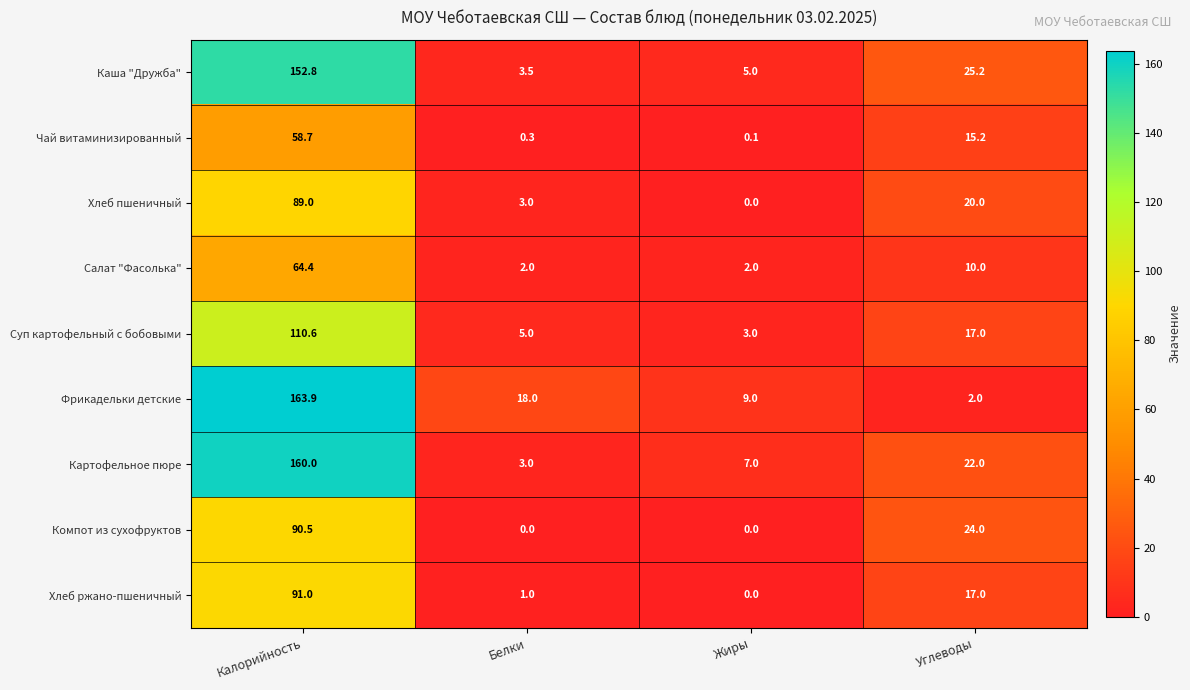

Rank the categories by Фрикадельки детские value from highest to lowest.

Калорийность, Белки, Жиры, Углеводы